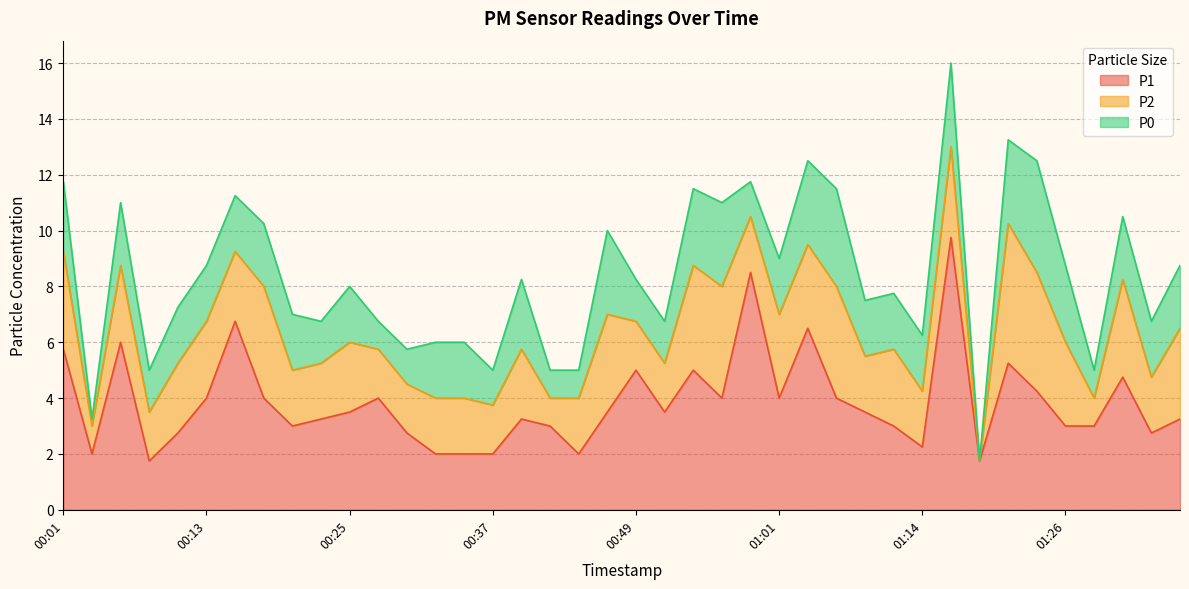

What is the difference between the second highest and second lowest values in the P0 series?

3.2